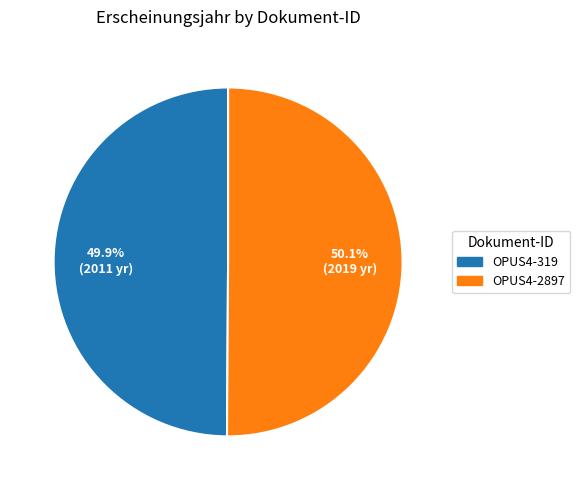

Combined, what portion of the pie is OPUS4-319 and OPUS4-2897?

100.0%